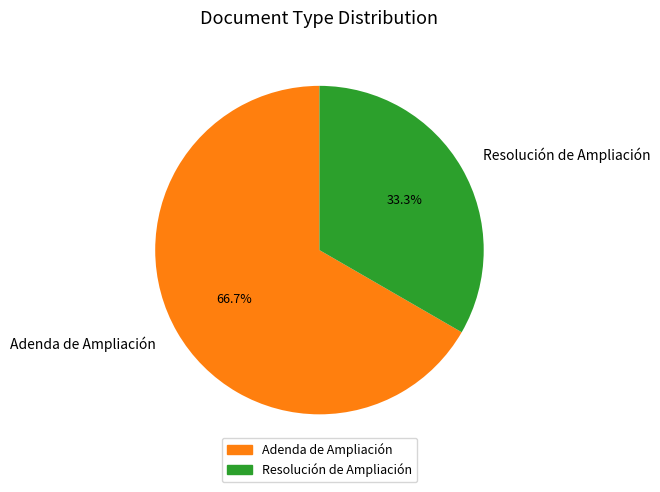

Count the number of slices in the pie.

2